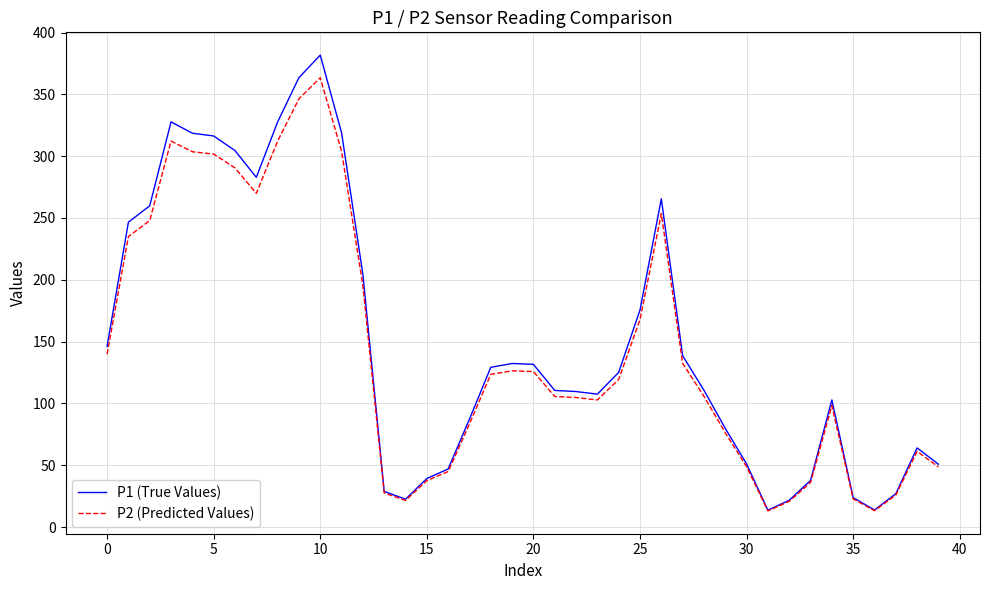

Which series has the largest range (max minus min)?

P1 (True Values)